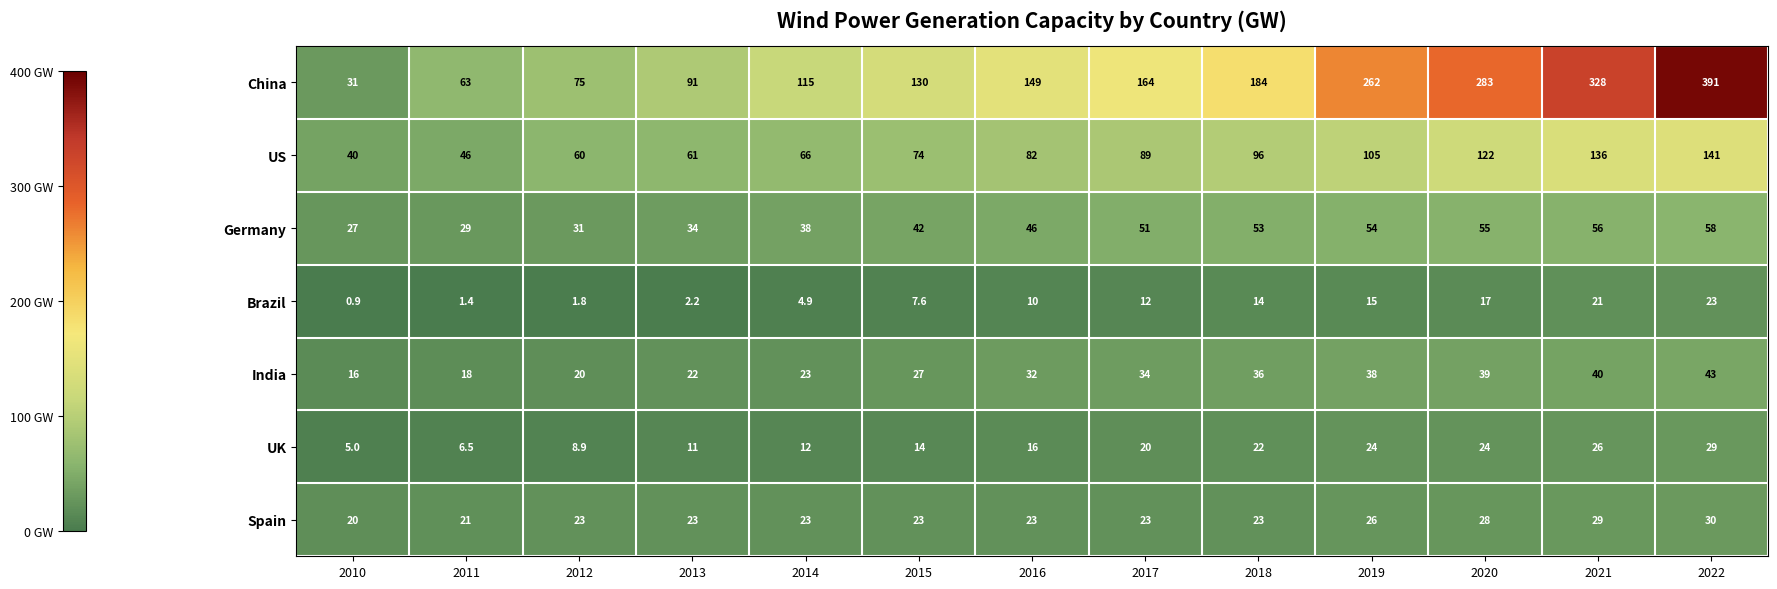

Which category has the lowest value across all series?

2010